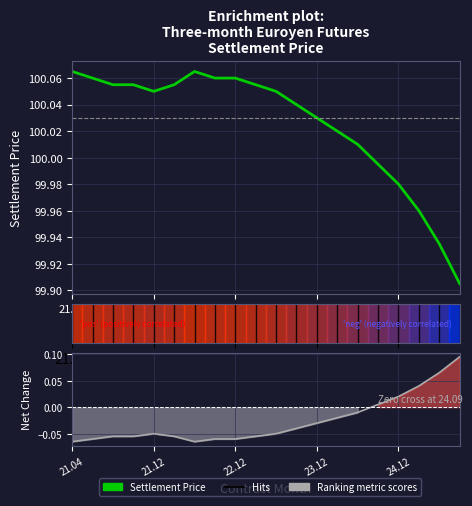

Where does the Net Change series first go above 0?

15